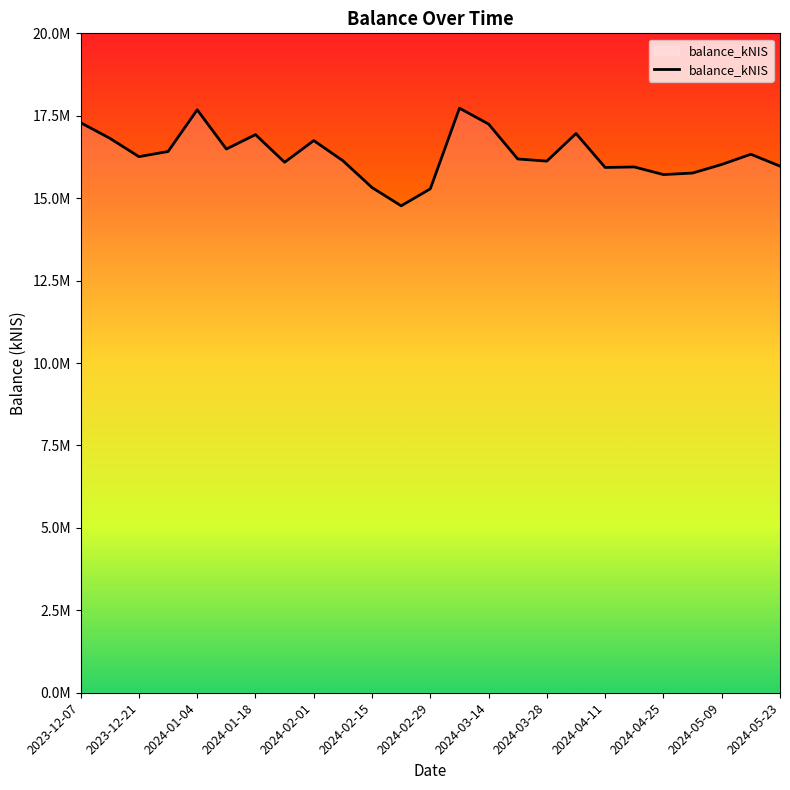

Which category has the highest value across all series?

13